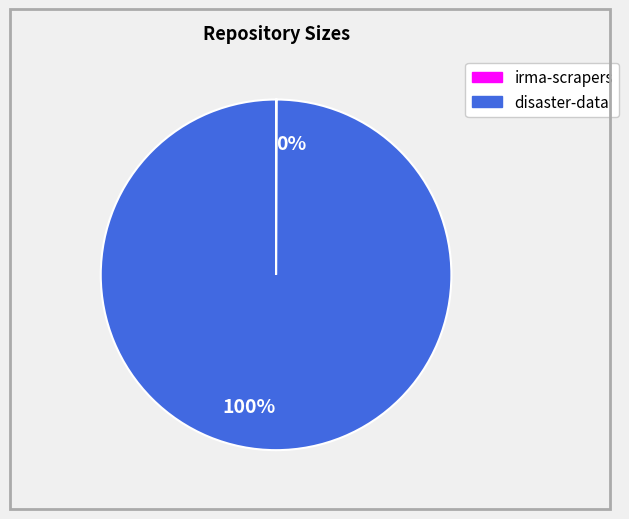

Is there any slice that represents more than half of the pie?

Yes